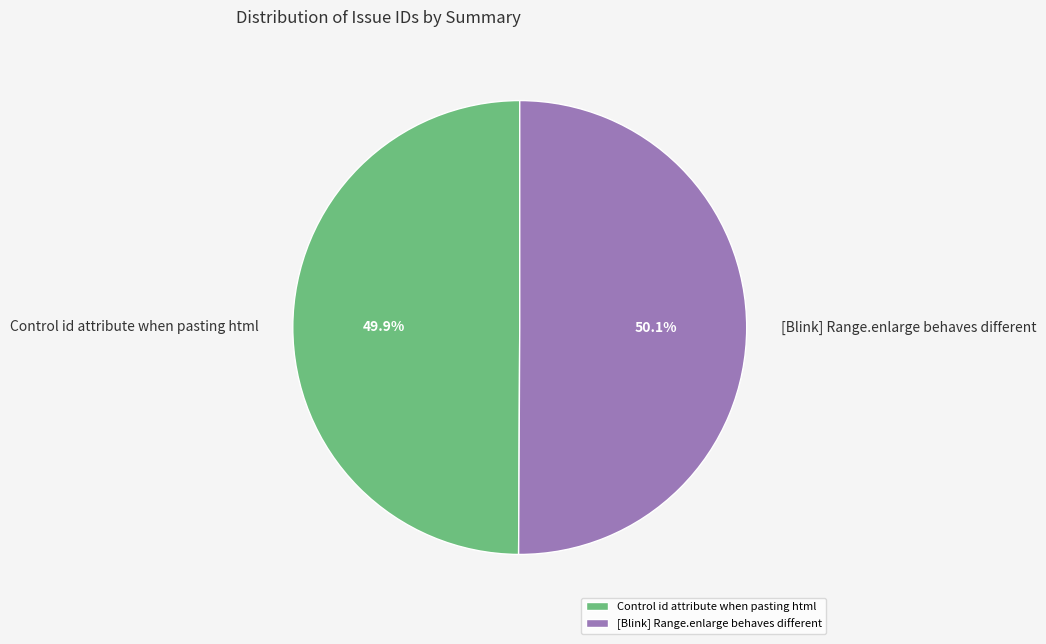

To the nearest percent, what portion does Control id attribute when pasting html represent?

50%